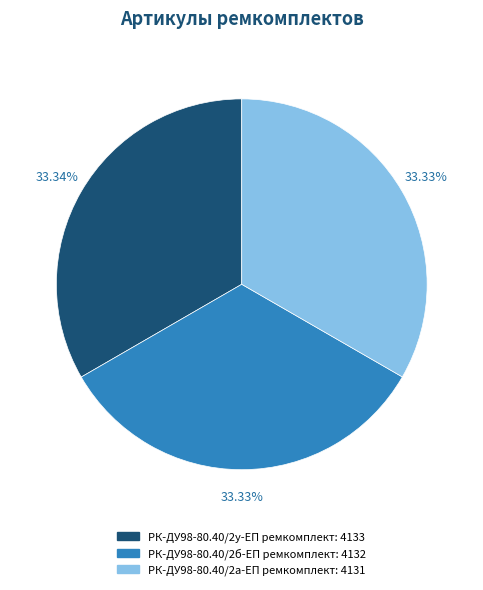

Is it true that РК-ДУ98-80.40/2а-ЕП ремкомплект is 21% of the pie?

False